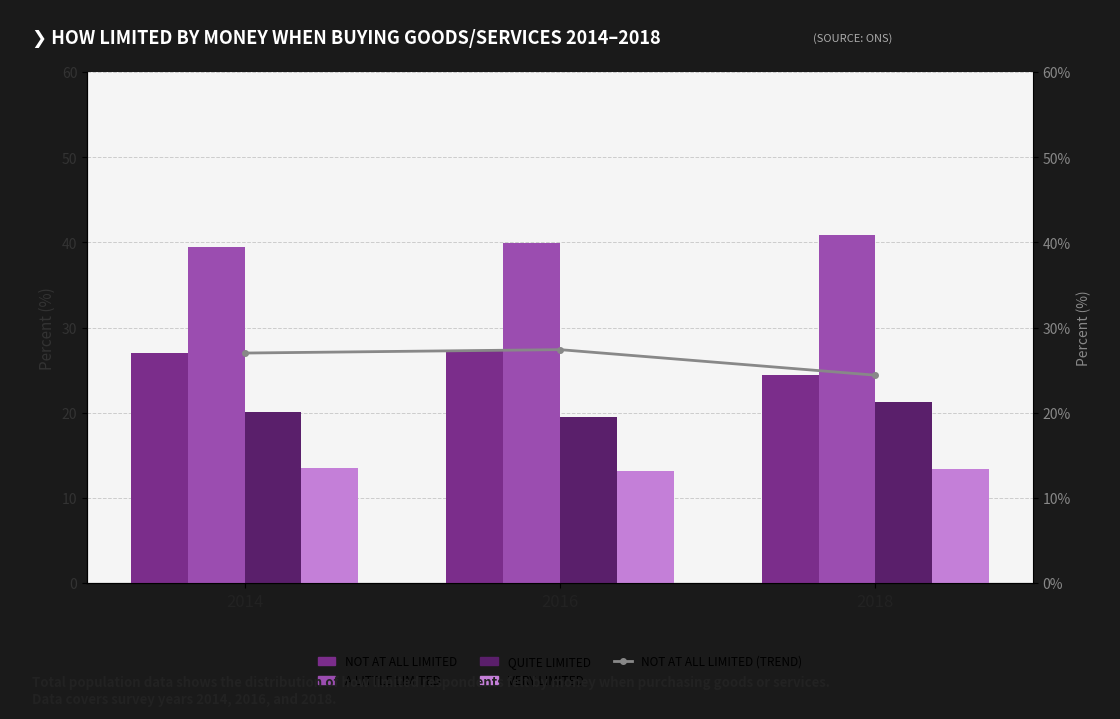

What is the maximum value for Quite limited?

21.3